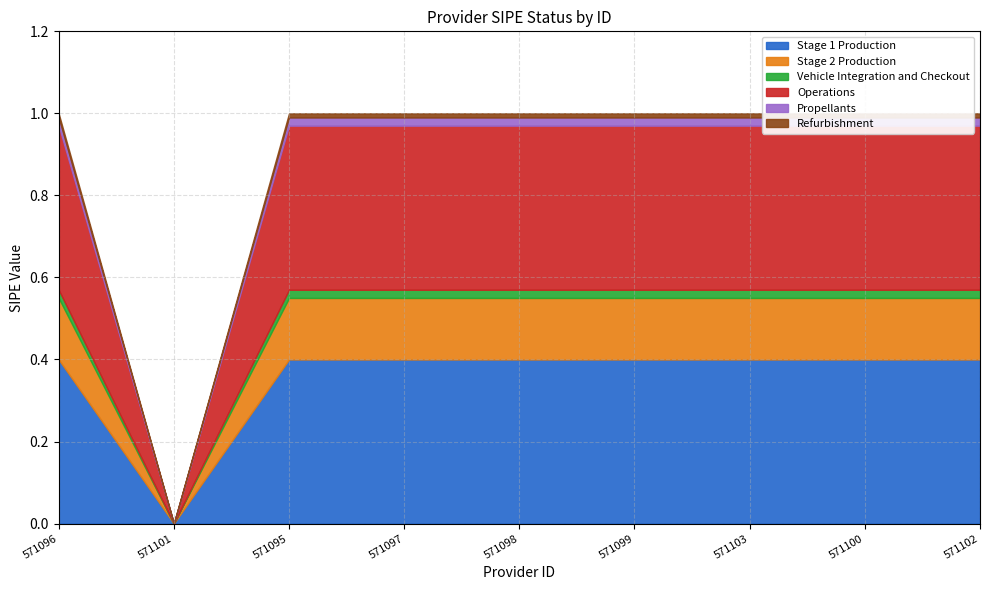

What is the sum of the values at 571095 and 571103?

2